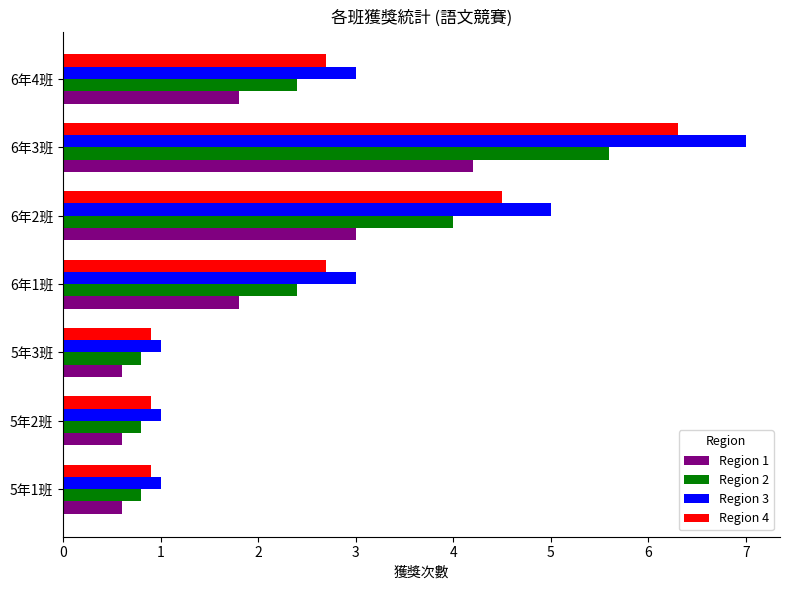

What is the total value across all series at 5年3班?

3.3